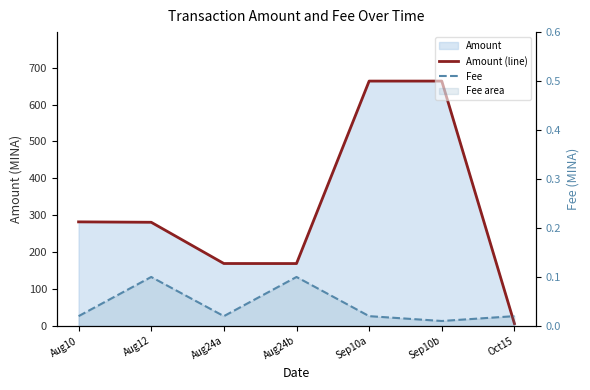

Which category has the lowest value in the Amount (line) series?

Oct15